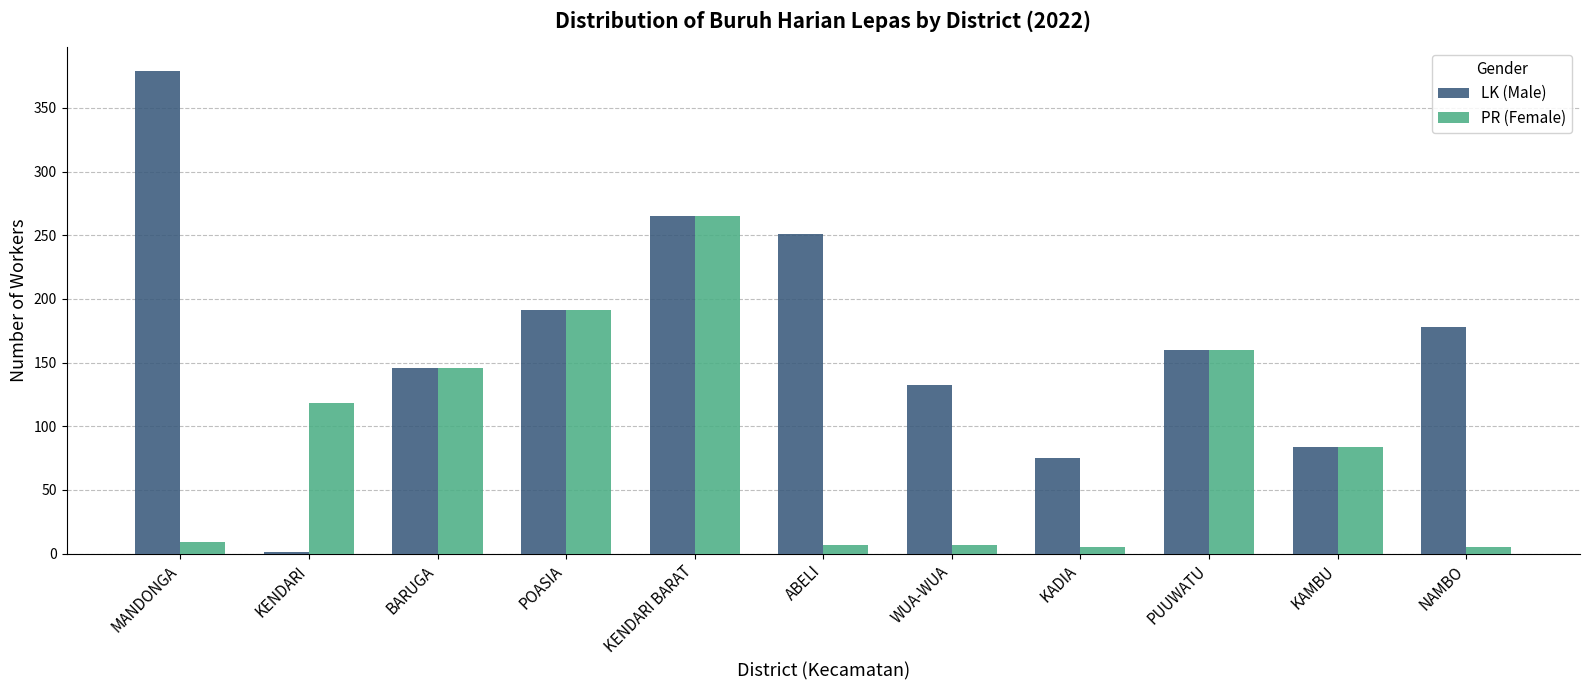

Which series has the largest range (max minus min)?

LK (Male)